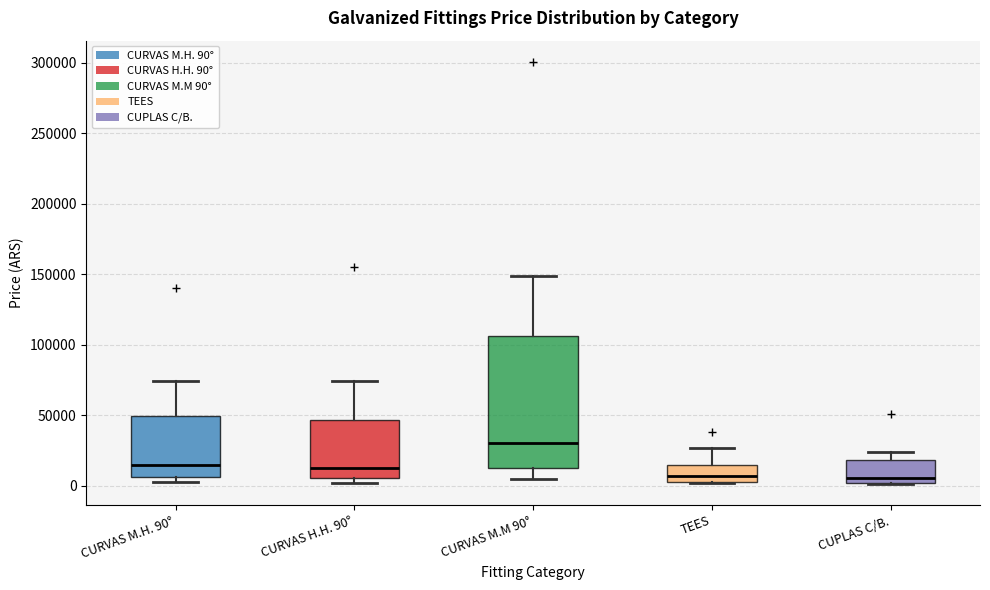

Reading left to right, read every box against the y-axis: the position of its median line, the range the box covers, and the ends of its whiskers. The values are not printed on the chart, so give them approximately, as read against the axis.

CURVAS M.H. 90°: median 15000, box 5000 to 50000, whiskers 5000 (just below the box's lower edge) to 75000
CURVAS H.H. 90°: median 15000, box 5000 to 45000, whiskers 0 to 75000
CURVAS M.M 90°: median 30000, box 15000 to 105000, whiskers 5000 to 150000
TEES: median 5000 (just above the box's lower edge), box 5000 to 15000, whiskers 0 to 25000
CUPLAS C/B.: median 5000, box 0 to 20000, whiskers 0 to 25000